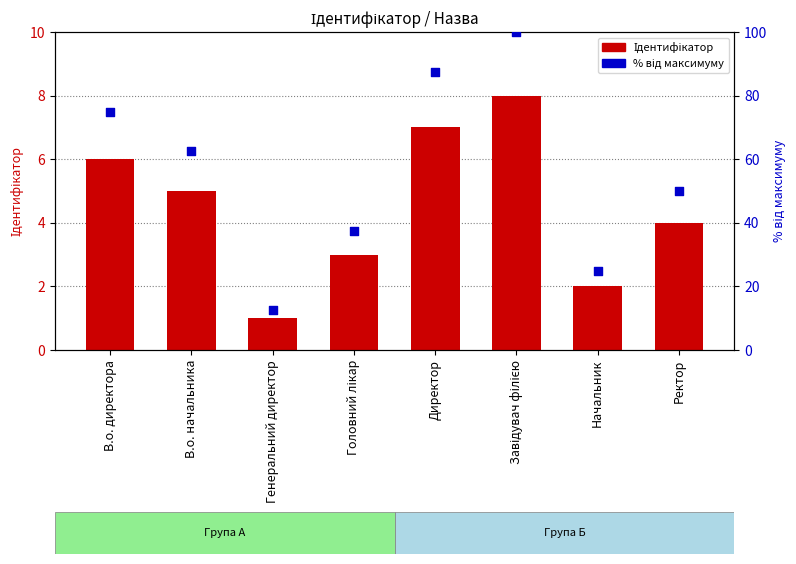

At which category is the sum across all series the highest?

Завідувач філією